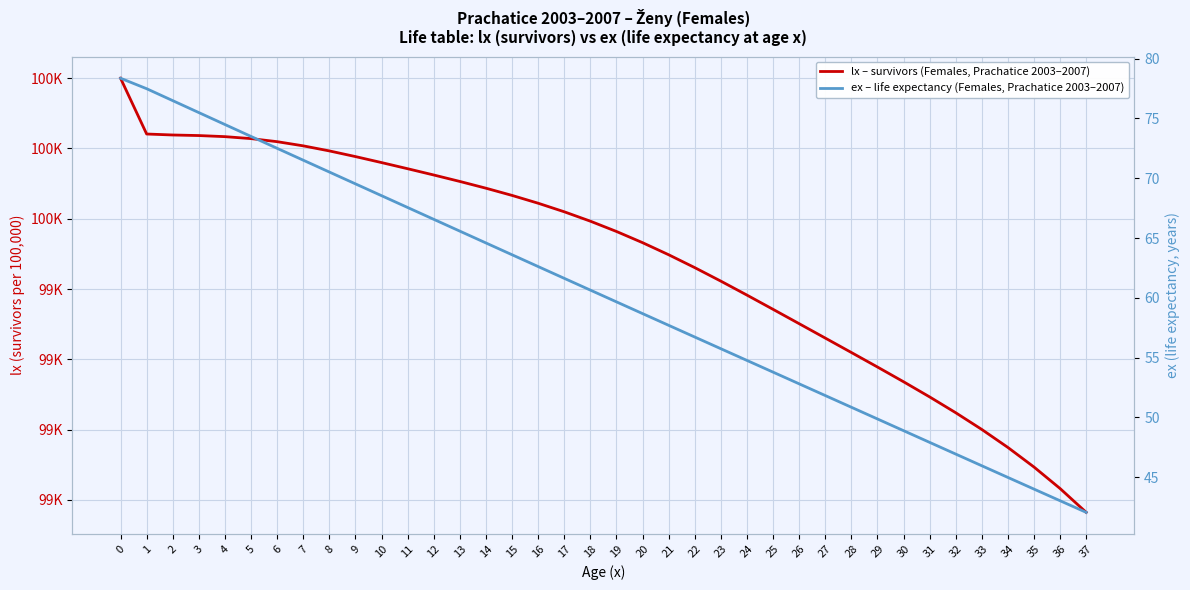

Which series has the largest total across all categories?

lx – survivors (Females, Prachatice 2003–2007)